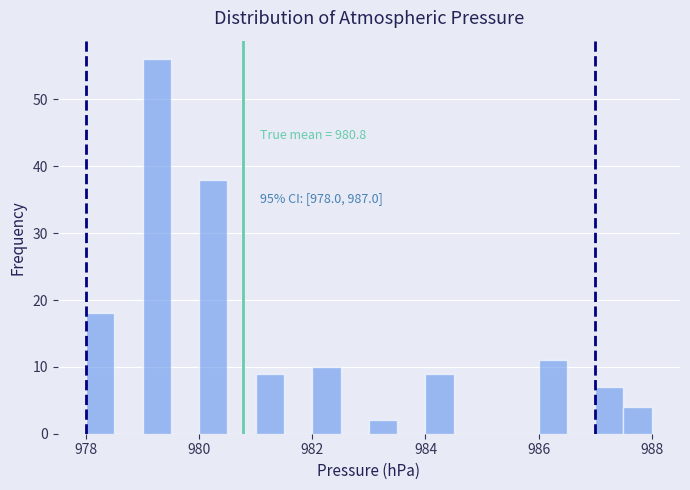

Read against the x-axis, roughly where is the centre of the tallest bar?

979.2